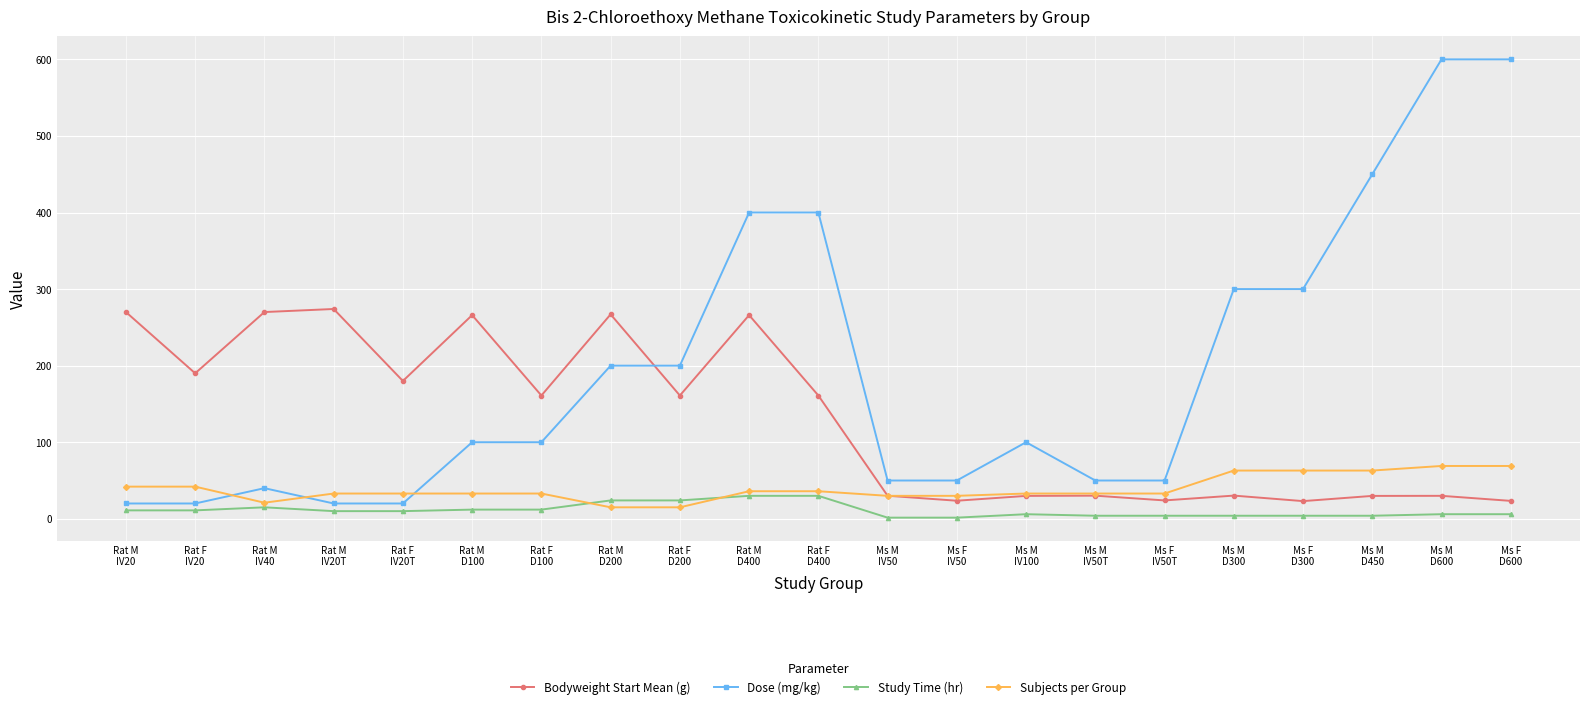

What is the spread (max minus min) of values at Ms M
IV100?

94.0